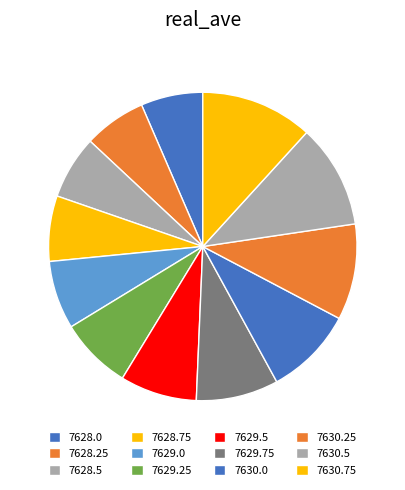

What percentage is the 7630.25 slice, to the nearest percent?

10%